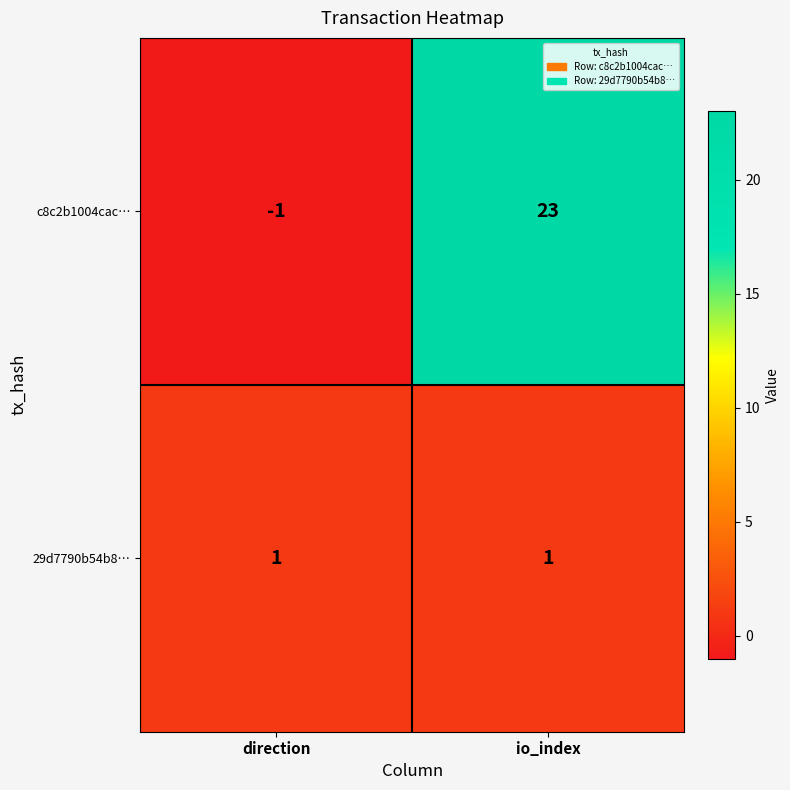

Which category has the lowest value in the c8c2b1004cac… series?

direction